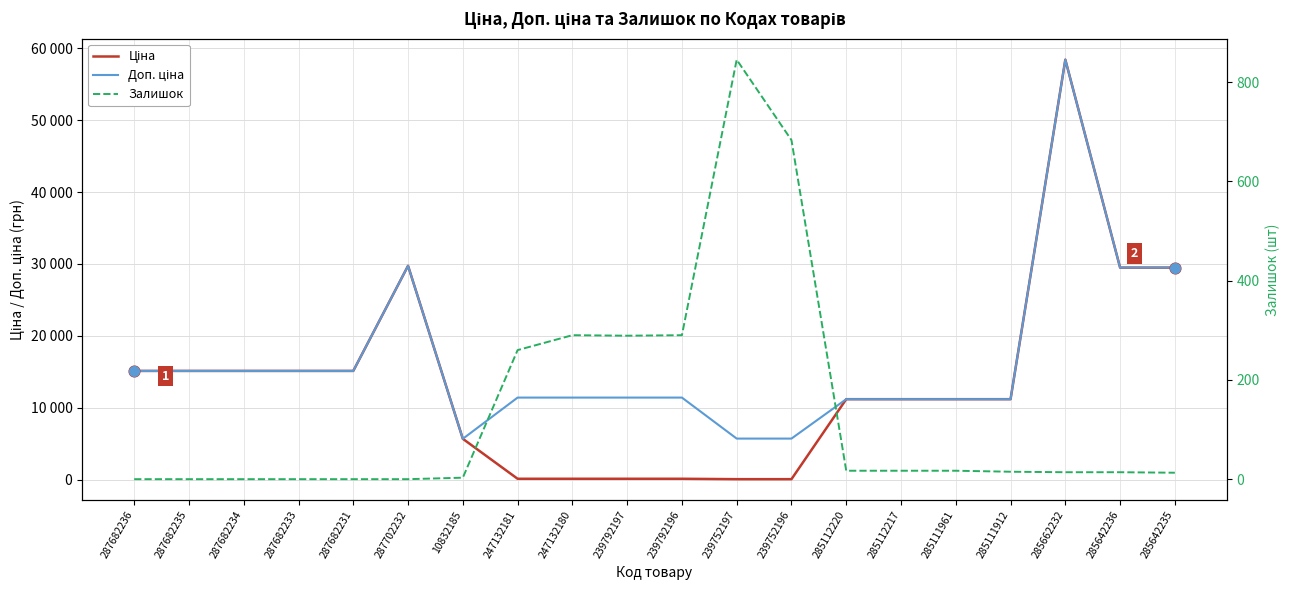

Which series reaches the maximum Y coordinate?

Ціна